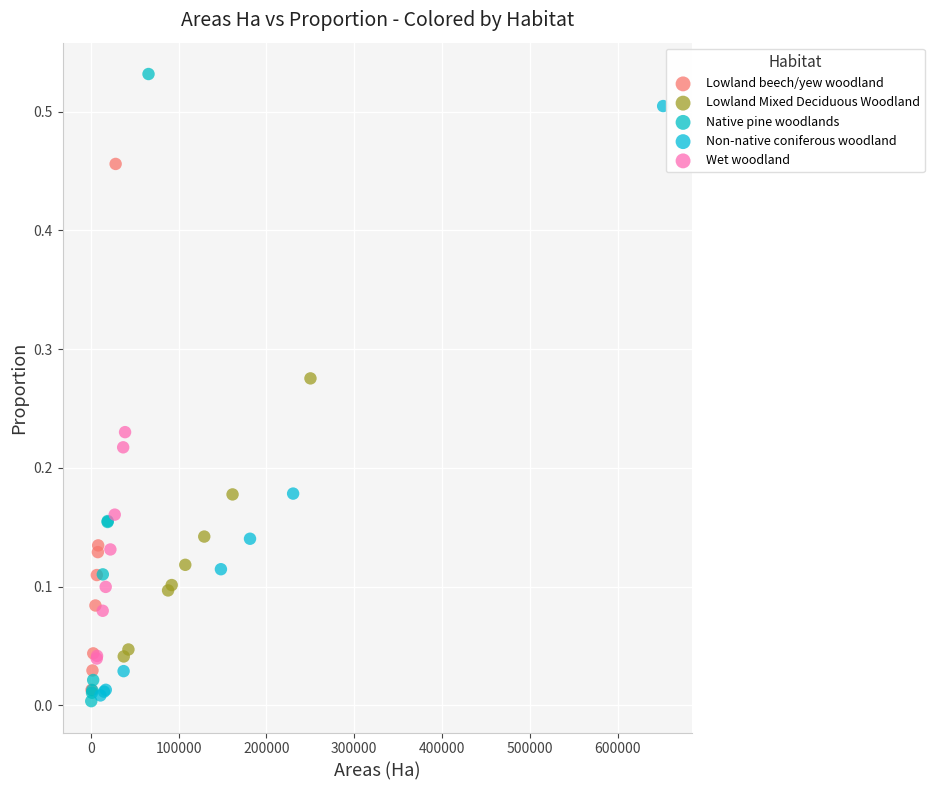

Which series has the largest Y range (max minus min)?

Native pine woodlands